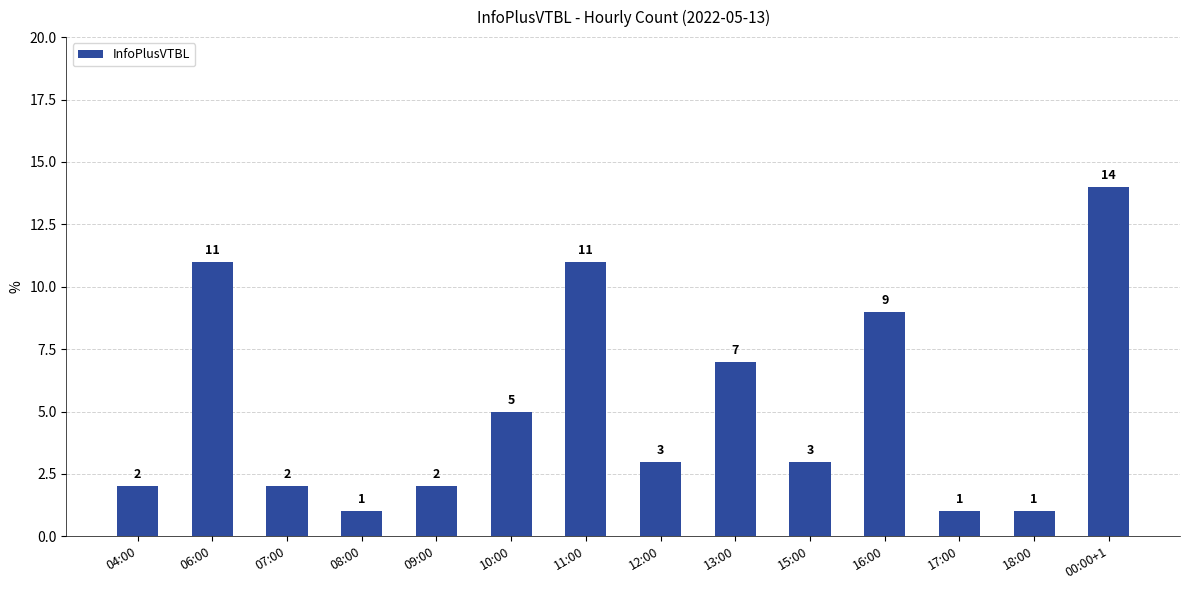

What is the value of the 6th bar from the left?

5